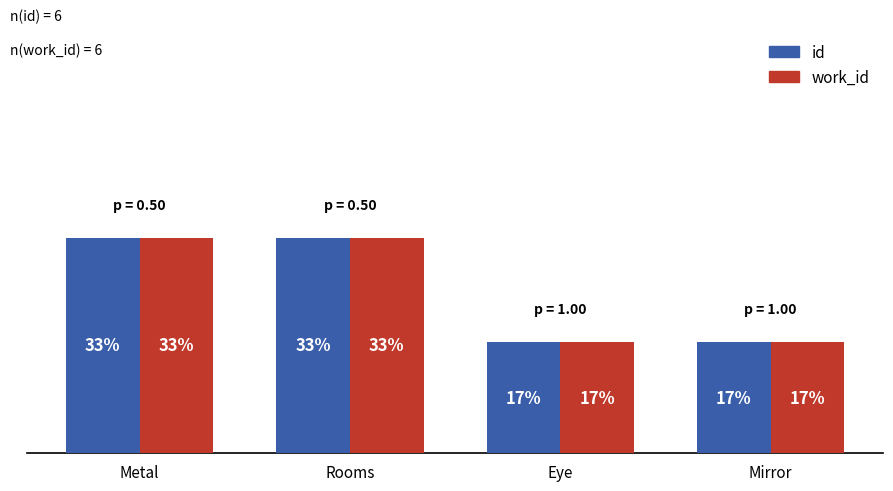

Reading left to right, transcribe all the data shown in this chart.

id: Metal=33	Rooms=33	Eye=17	Mirror=17
work_id: Metal=33	Rooms=33	Eye=17	Mirror=17